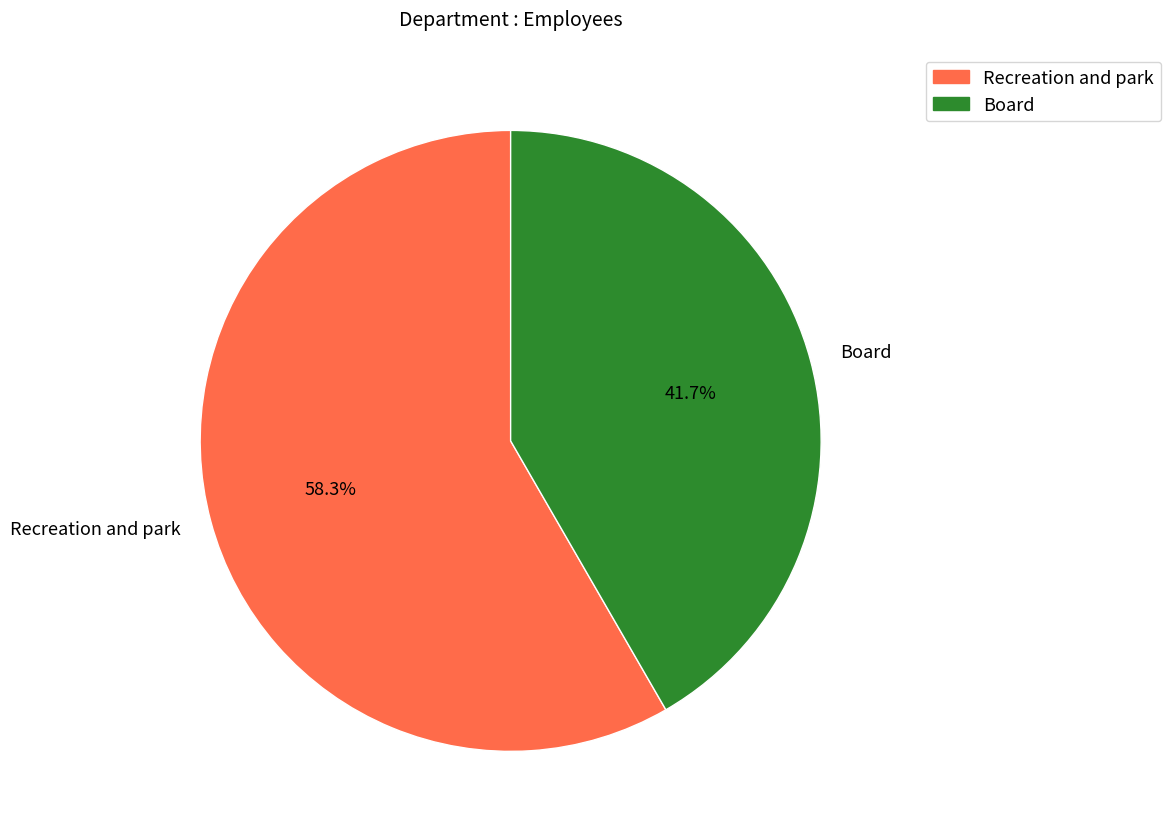

What is the largest slice in the pie chart?

Recreation and park